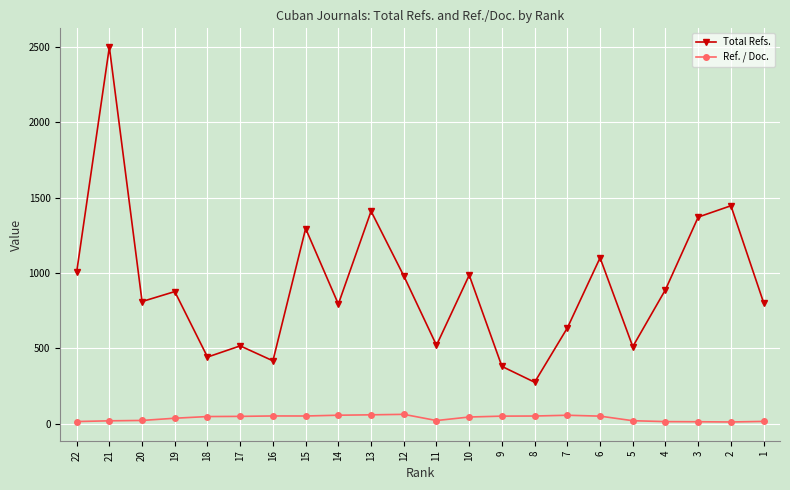

What is the greatest value displayed?

2498.0